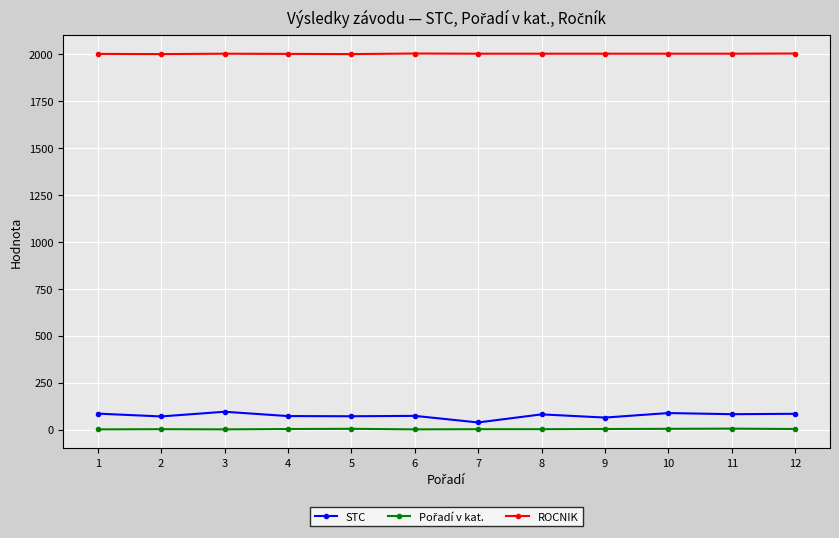

What is the total value across all series at 8?

2086